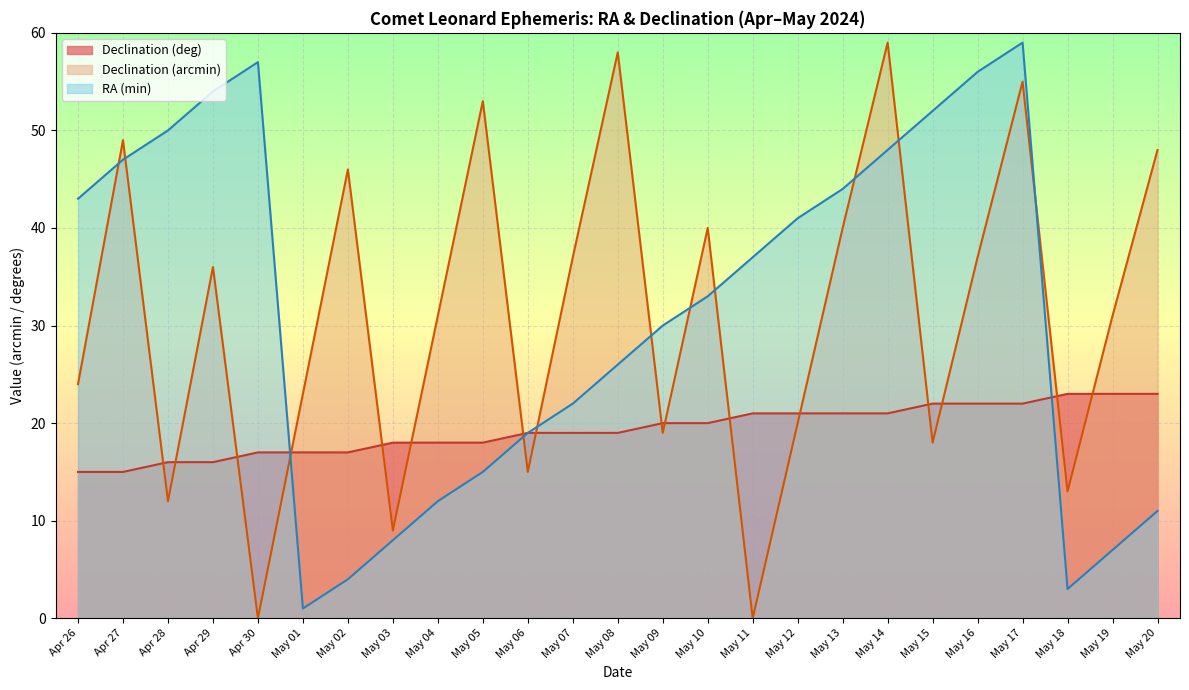

Reading right to left, what are all the values shown in this chart?

RA_min: May 20=11	May 19=7	May 18=3	May 17=59	May 16=56	May 15=52	May 14=48	May 13=44	May 12=41	May 11=37	May 10=33	May 09=30	May 08=26	May 07=22	May 06=19	May 05=15	May 04=12	May 03=8	May 02=4	May 01=1	Apr 30=57	Apr 29=54	Apr 28=50	Apr 27=47	Apr 26=43
Dec_deg: May 20=23	May 19=23	May 18=23	May 17=22	May 16=22	May 15=22	May 14=21	May 13=21	May 12=21	May 11=21	May 10=20	May 09=20	May 08=19	May 07=19	May 06=19	May 05=18	May 04=18	May 03=18	May 02=17	May 01=17	Apr 30=17	Apr 29=16	Apr 28=16	Apr 27=15	Apr 26=15
Dec_min: May 20=48	May 19=31	May 18=13	May 17=55	May 16=37	May 15=18	May 14=59	May 13=40	May 12=20	May 11=0	May 10=40	May 09=19	May 08=58	May 07=37	May 06=15	May 05=53	May 04=31	May 03=9	May 02=46	May 01=23	Apr 30=0	Apr 29=36	Apr 28=12	Apr 27=49	Apr 26=24